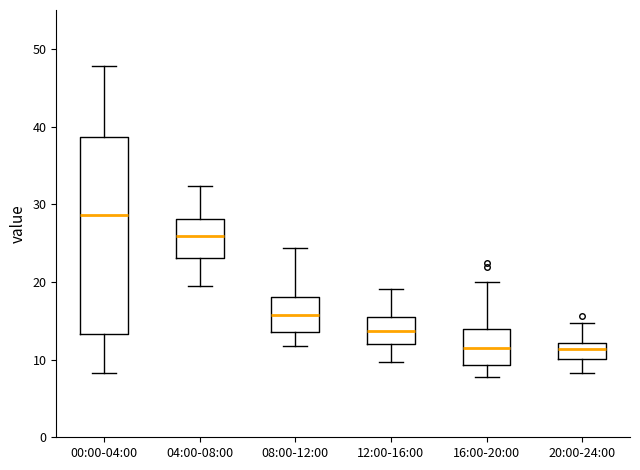

Reading left to right, read every box against the y-axis: the position of its median line, the range the box covers, and the ends of its whiskers. The values are not printed on the chart, so give them approximately, as read against the axis.

00:00-04:00: median 29, box 13 to 39, whiskers 8 to 48
04:00-08:00: median 26, box 23 to 28, whiskers 20 to 32
08:00-12:00: median 16, box 14 to 18, whiskers 12 to 24
12:00-16:00: median 14, box 12 to 16, whiskers 10 to 19
16:00-20:00: median 11, box 9 to 14, whiskers 8 to 20
20:00-24:00: median 11, box 10 to 12, whiskers 8 to 15